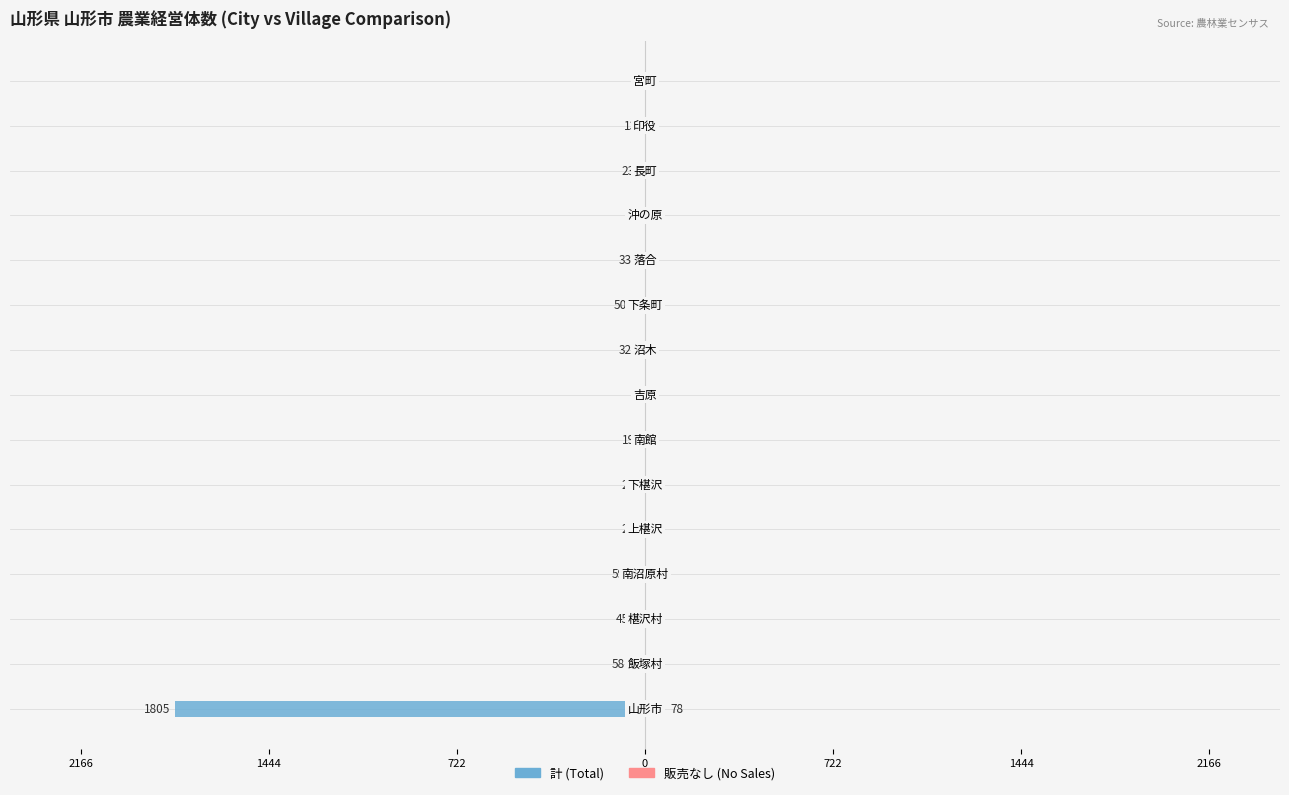

Between 1444 and 722, which series saw the biggest shift?

計 (Total)